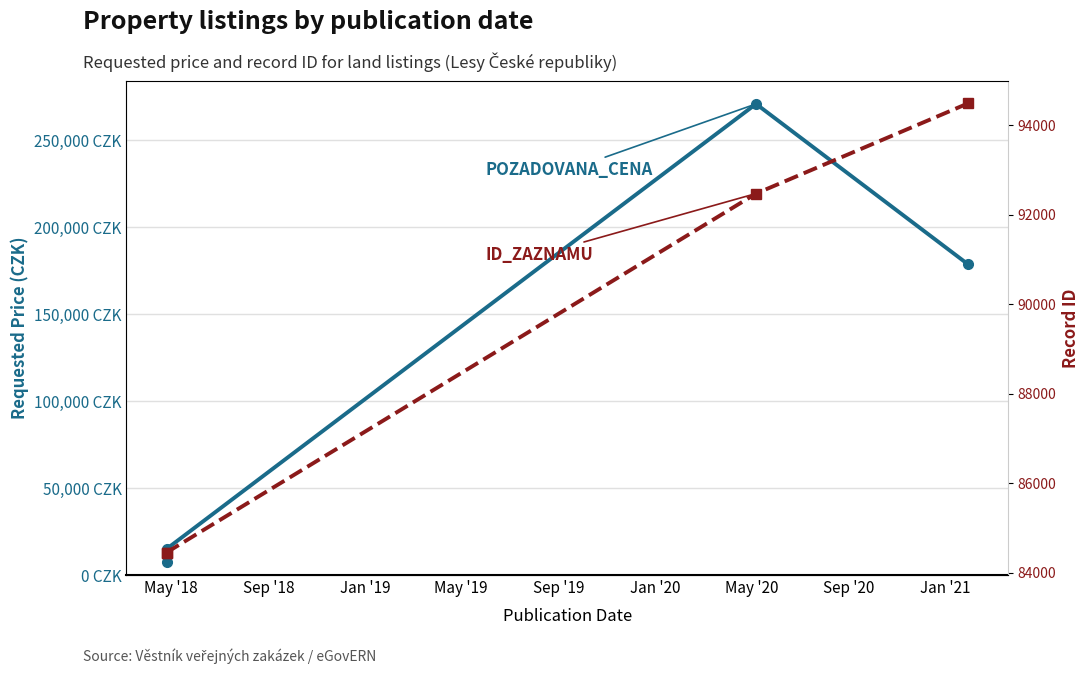

List the series in order of their overall mean, lowest first.

ID_ZAZNAMU, POZADOVANA_CENA